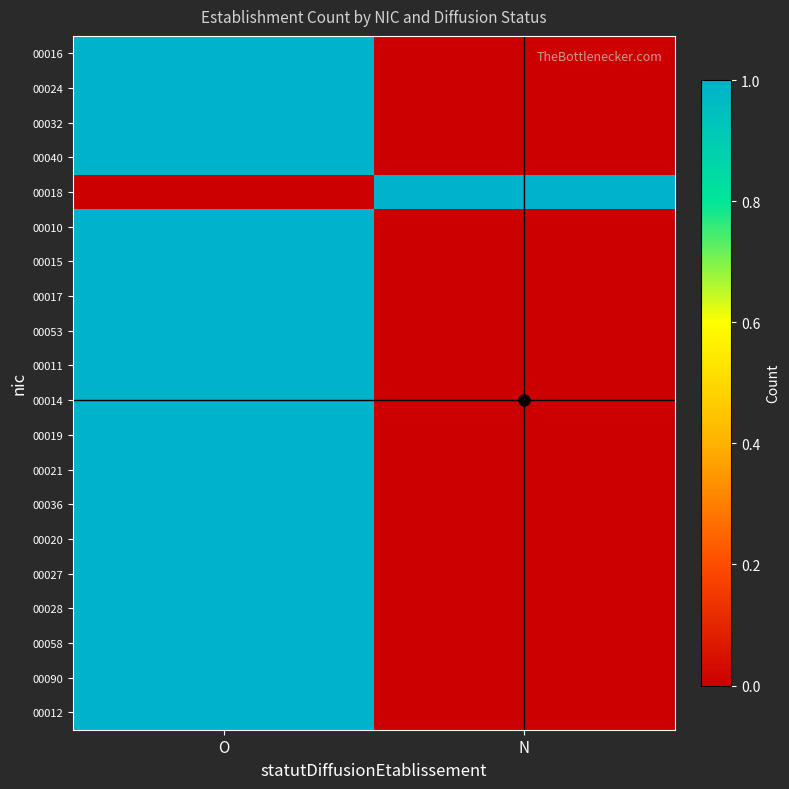

How many categories are shown in the chart?

2